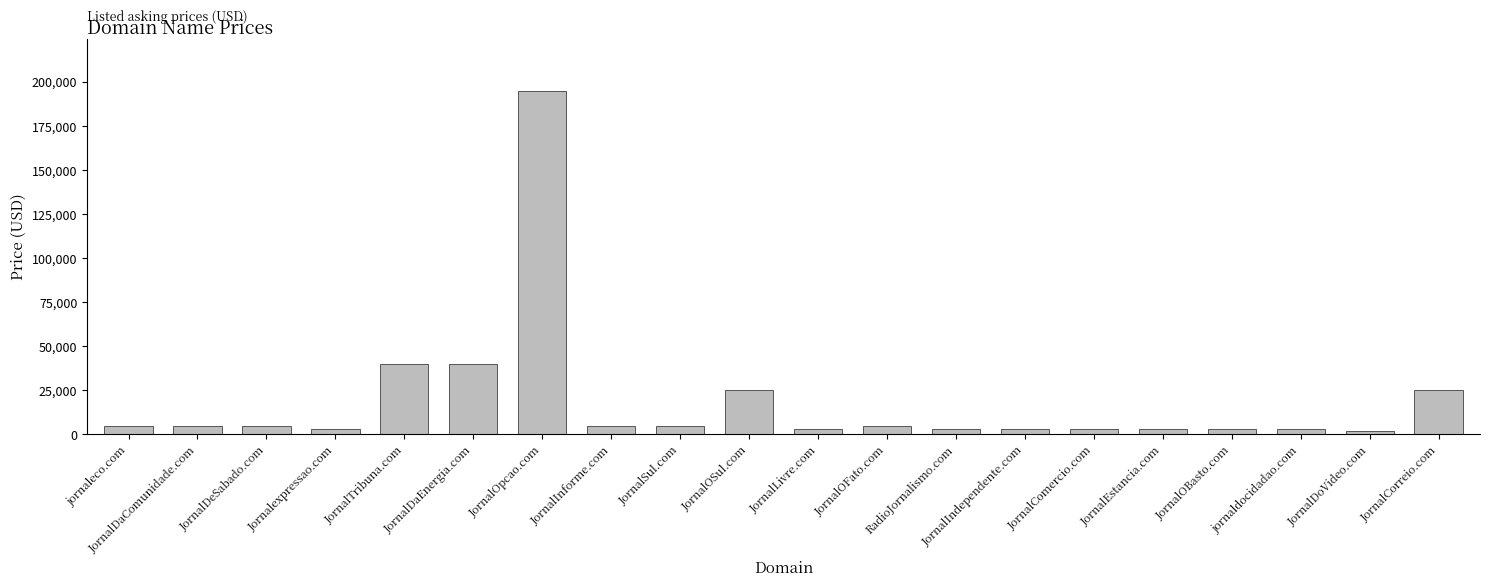

Which has a higher value, JornalOSul.com or JornalIndependente.com?

JornalOSul.com